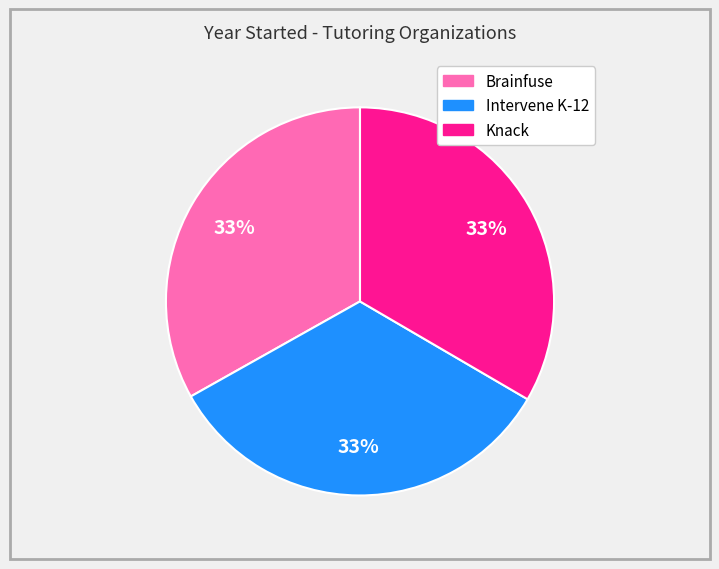

What is the ratio of the value at Knack to the value at Brainfuse?

1.0